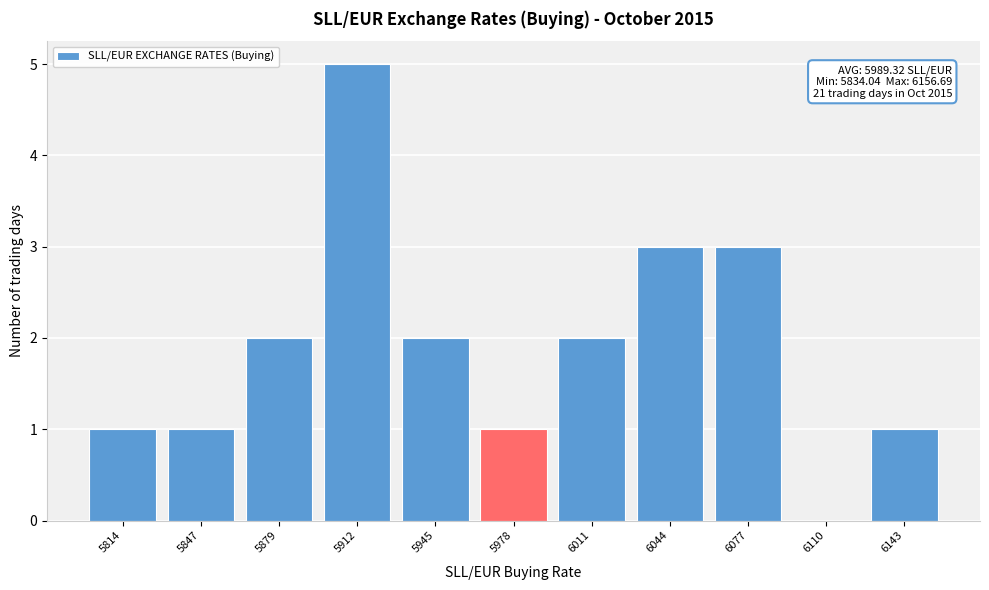

Reading right to left, transcribe all the data shown in this chart.

6143=1	6110=0	6077=3	6044=3	6011=2	5978=1	5945=2	5912=5	5879=2	5847=1	5814=1